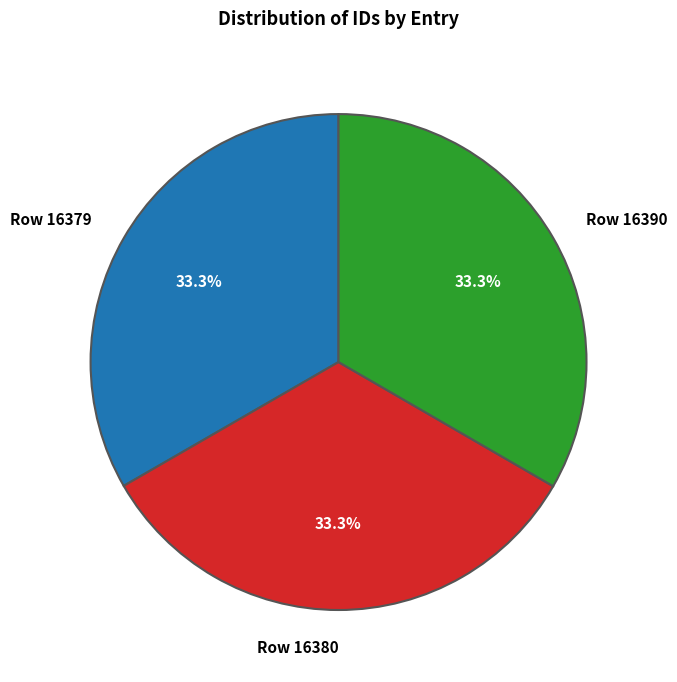

To the nearest percent, what portion does Row 16380 represent?

33%